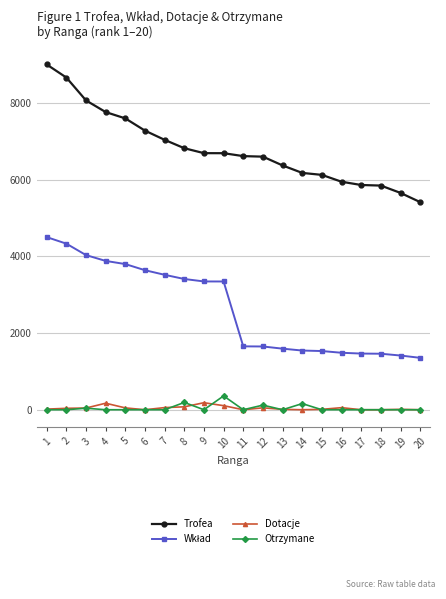

How many categories are shown in the chart?

20